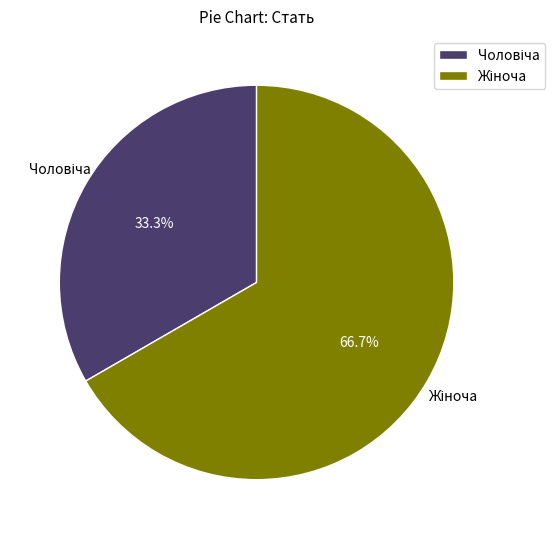

Is there any slice that represents more than half of the pie?

Yes